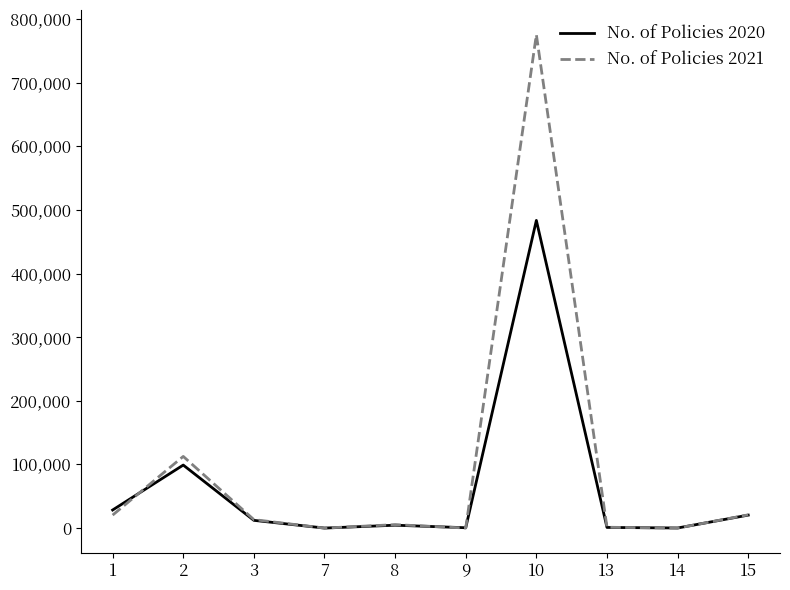

What is the greatest value displayed?

775260